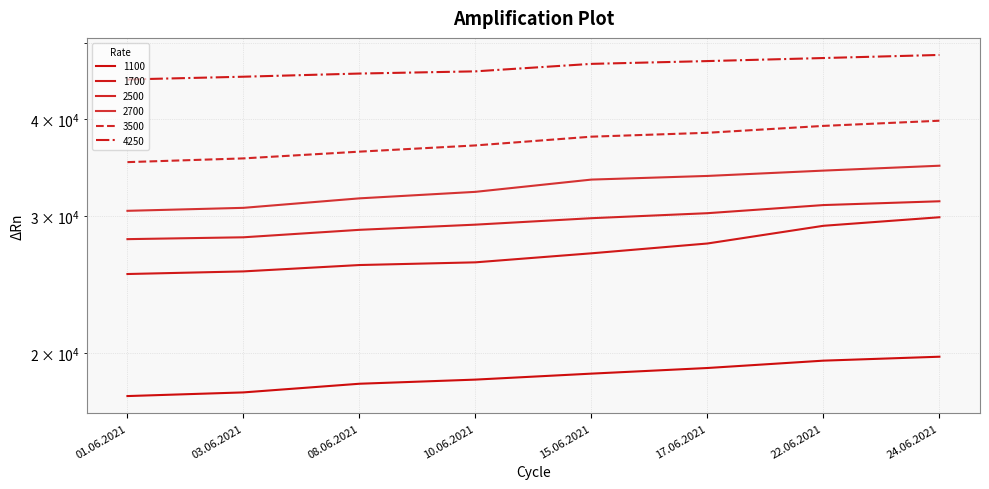

Reading left to right, list all the values displayed in this chart.

1100: 17604	17796	18258	18483	18813	19129	19550	19779
1700: 25265	25462	25946	26154	26863	27654	29142	29888
2500: 28013	28167	28796	29241	29805	30250	30986	31336
2700: 30463	30733	31608	32223	33414	33777	34314	34814
3500: 35186	35577	36295	36970	37940	38380	39170	39775
4250: 44941	45309	45736	46035	47065	47455	47885	48325